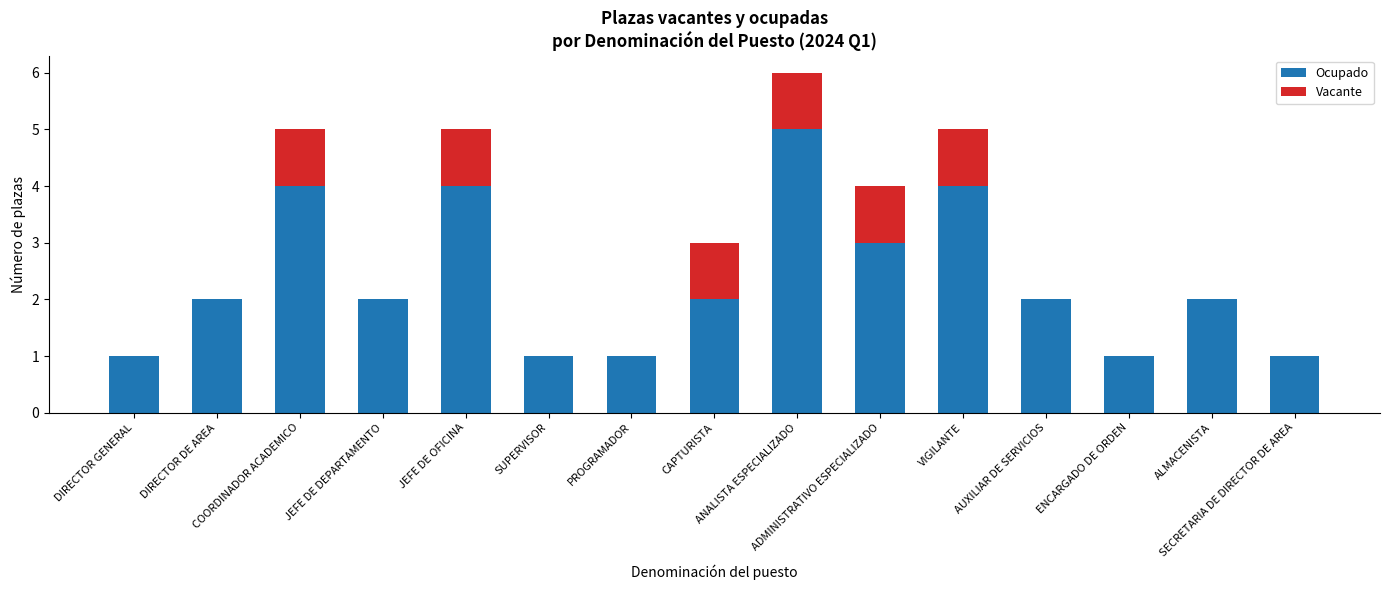

How many Ocupado values are between 1 and 4?

14